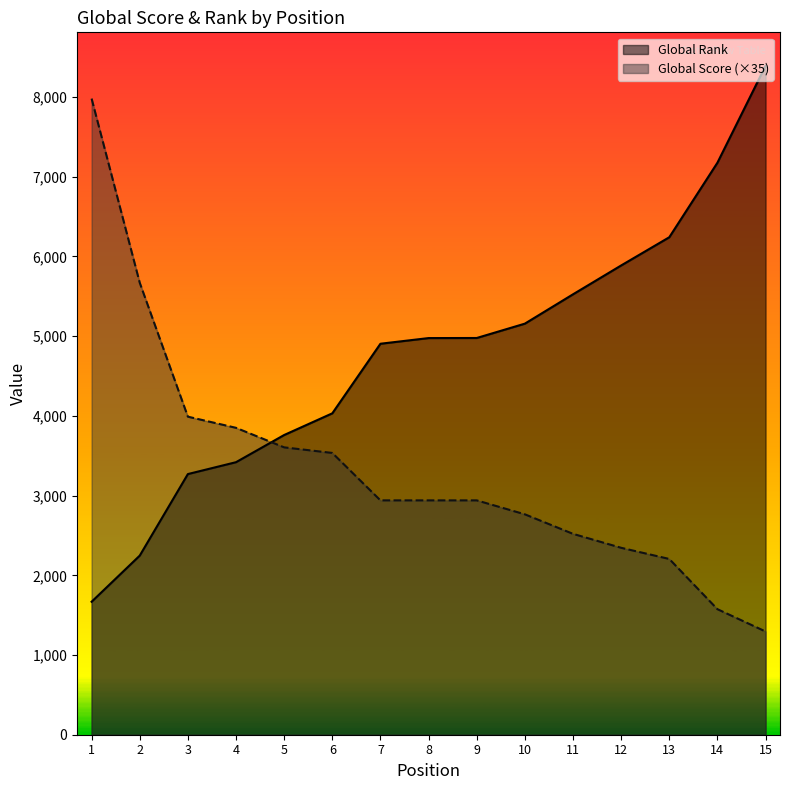

Reading left to right, transcribe all the data shown in this chart.

Global Score: 1=7980	2=5670	3=3990	4=3850	5=3605	6=3535	7=2940	8=2940	9=2940	10=2765	11=2520	12=2345	13=2205	14=1575	15=1295
Global Rank (normalized): 1=1668	2=2247	3=3270	4=3419	5=3760	6=4032	7=4905	8=4976	9=4977	10=5157	11=5525	12=5887	13=6241	14=7176	15=8392